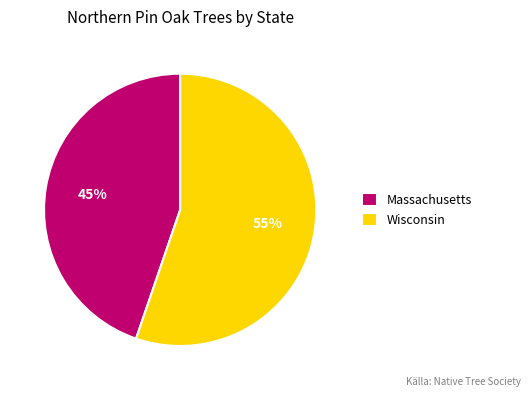

Combined, do Wisconsin and Massachusetts account for over 50%?

Yes